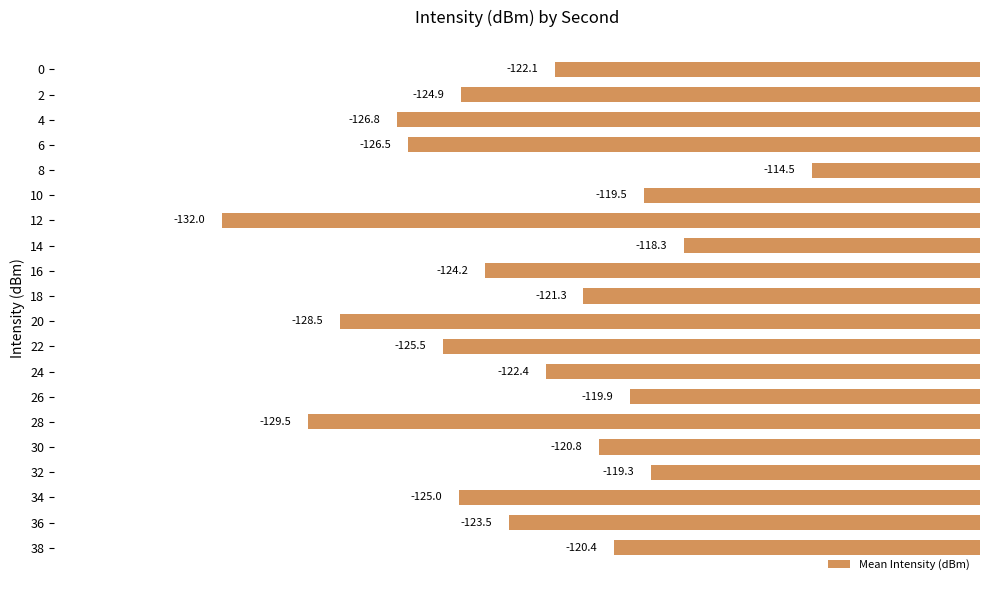

Read the value at 6.

-126.5